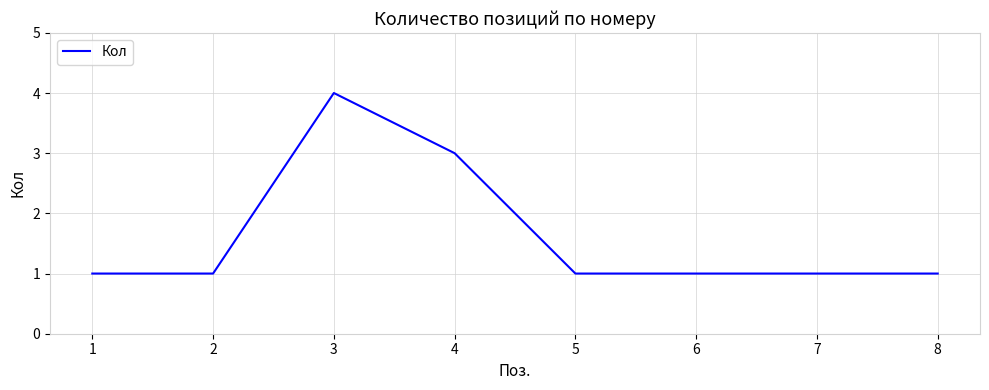

Reading left to right, list all the values displayed in this chart.

1	1	4	3	1	1	1	1